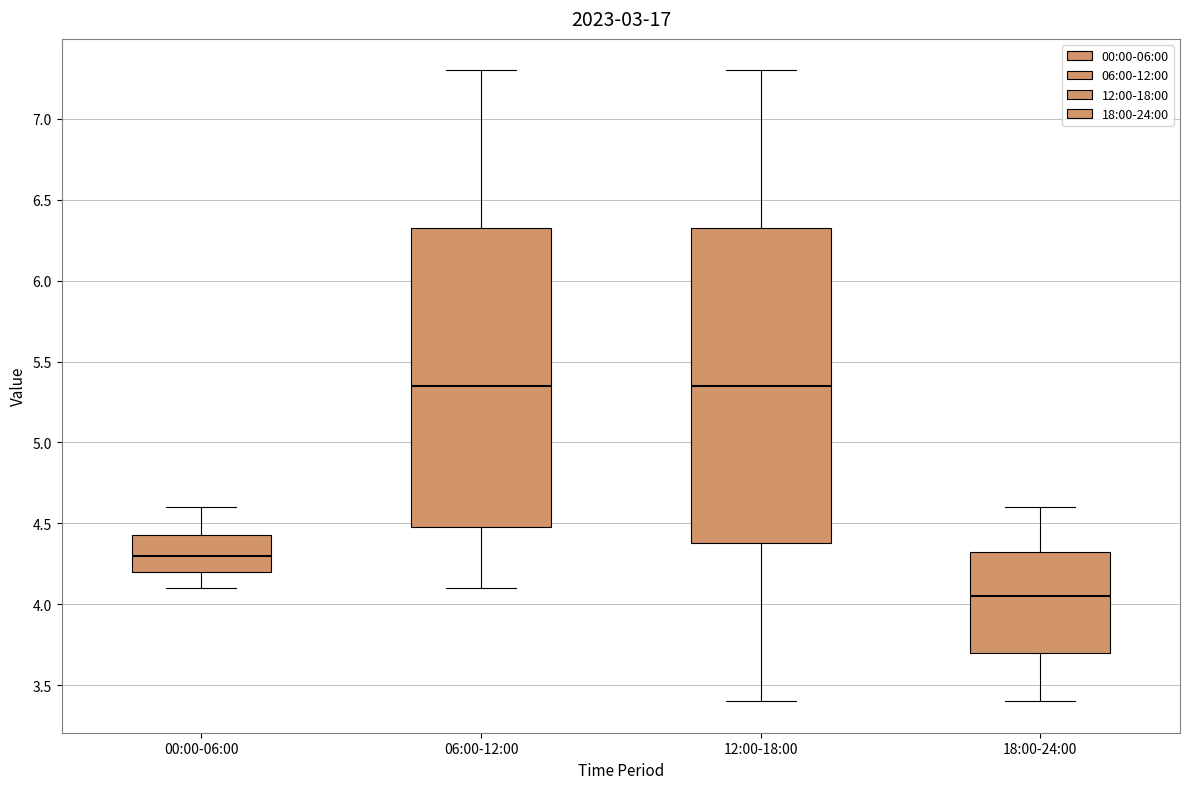

Where does the upper whisker of the box for 06:00-12:00 end on the y-axis? The values are not printed on the chart, so give them approximately, as read against the axis.

7.30